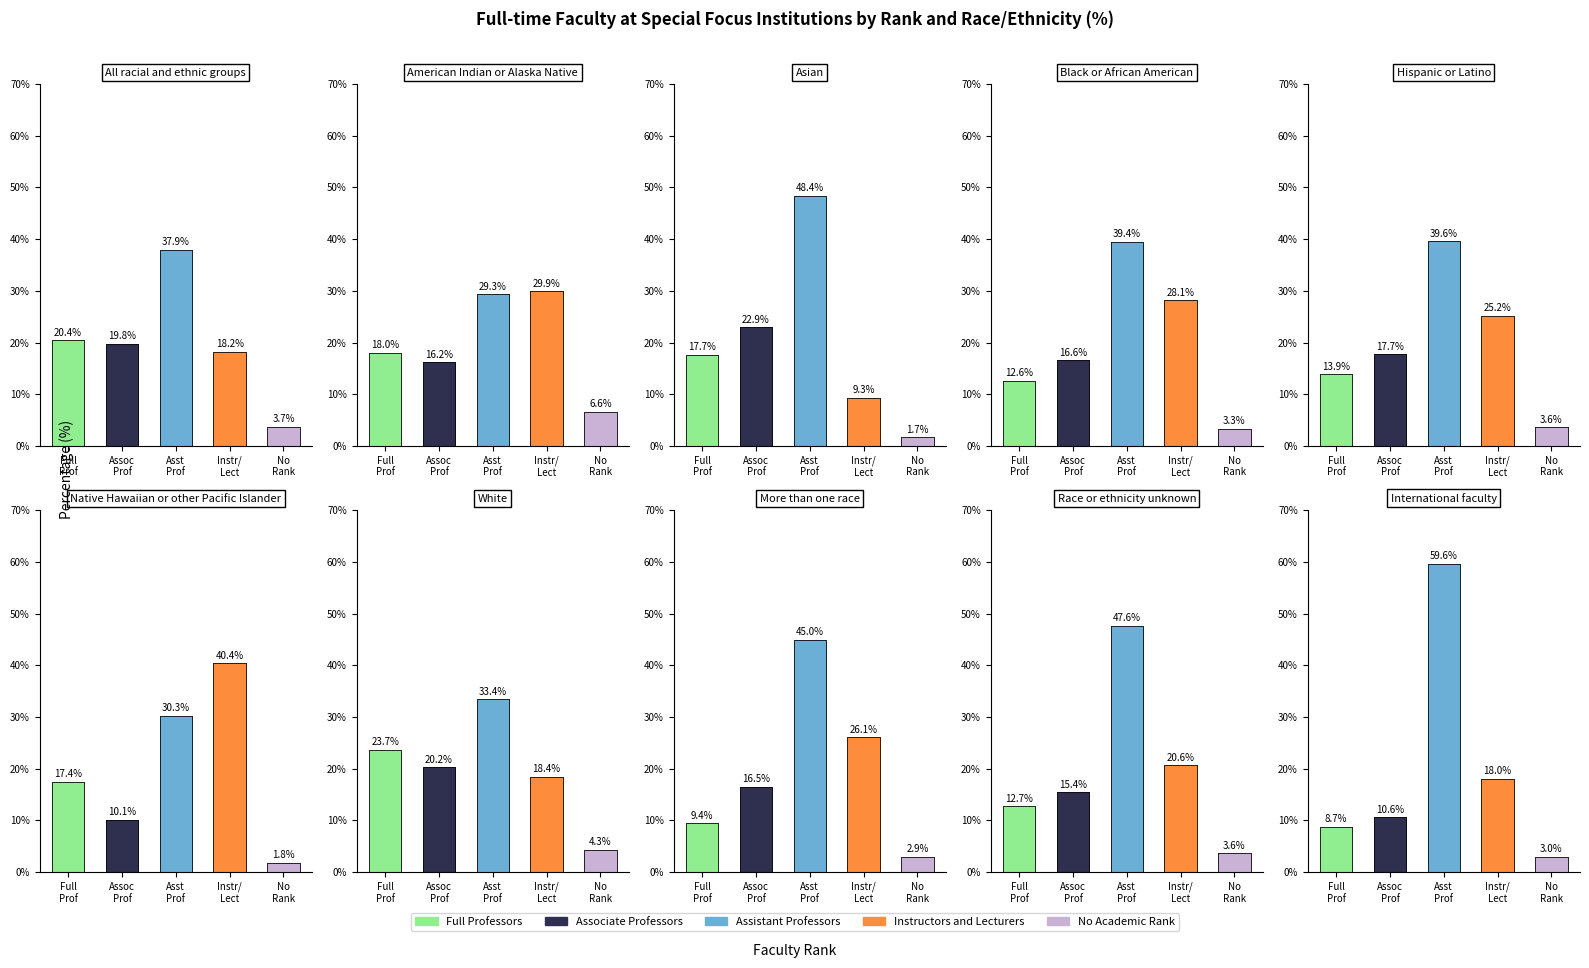

What are all the series names shown in the legend?

Full Professors, Associate Professors, Assistant Professors, Instructors and Lecturers, No Academic Rank